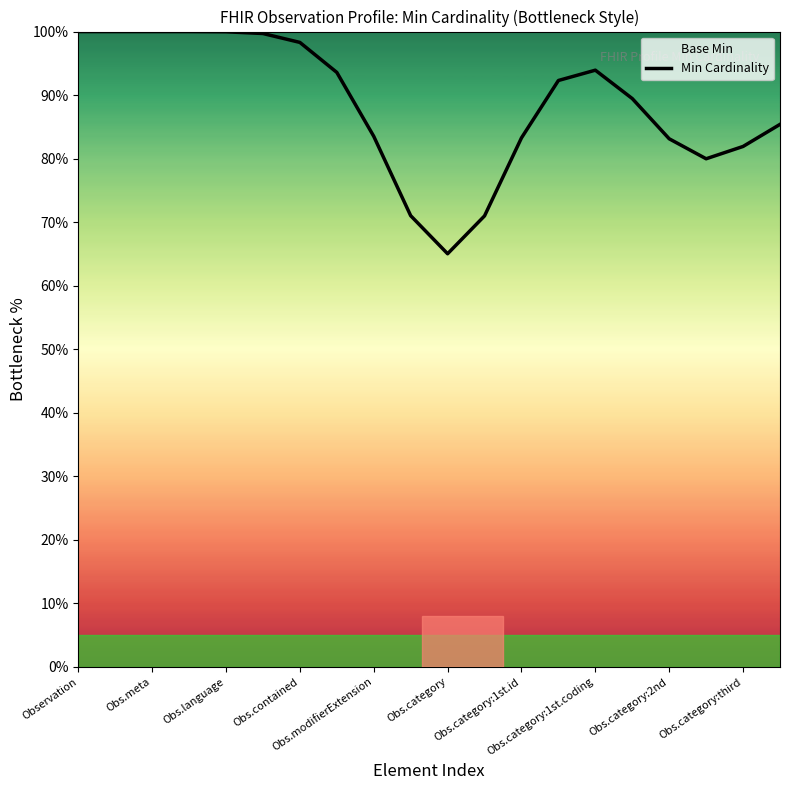

What is the difference between the maximum and minimum values?

35.0